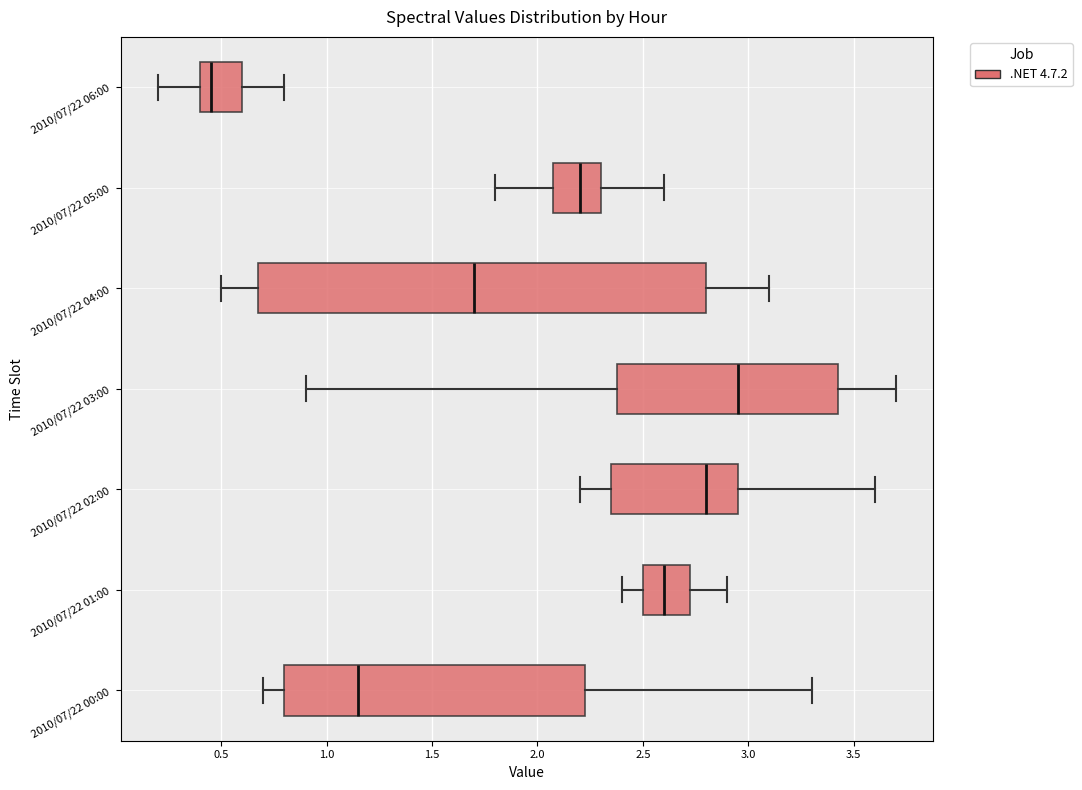

Which box's median line is the furthest to the right?

2010/07/22 03:00